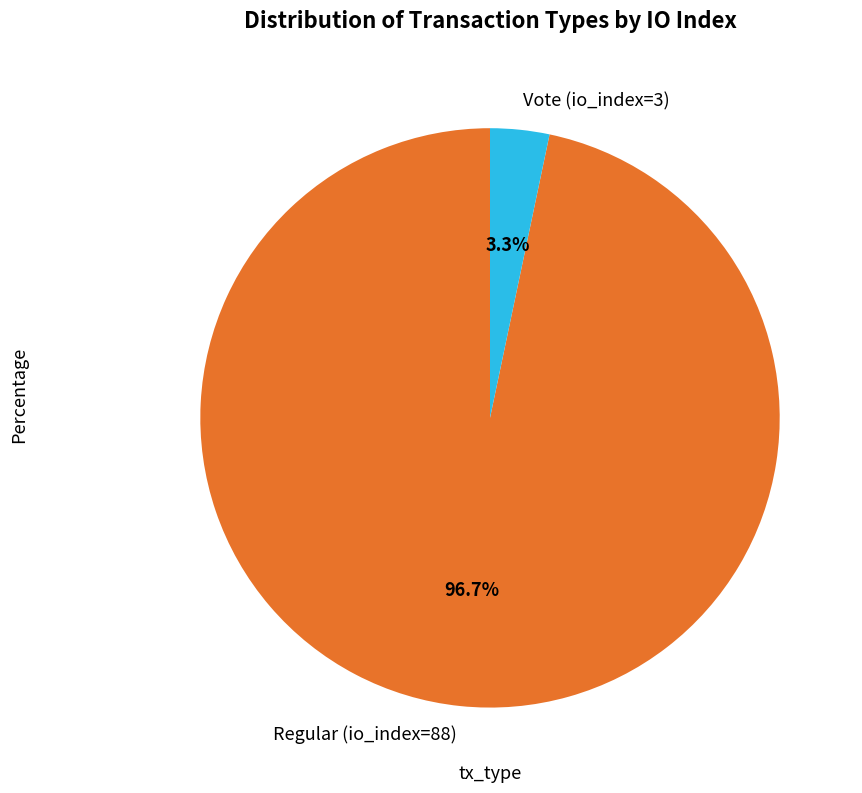

Between Vote (io_index=3) and Regular (io_index=88), which is larger?

Regular (io_index=88)